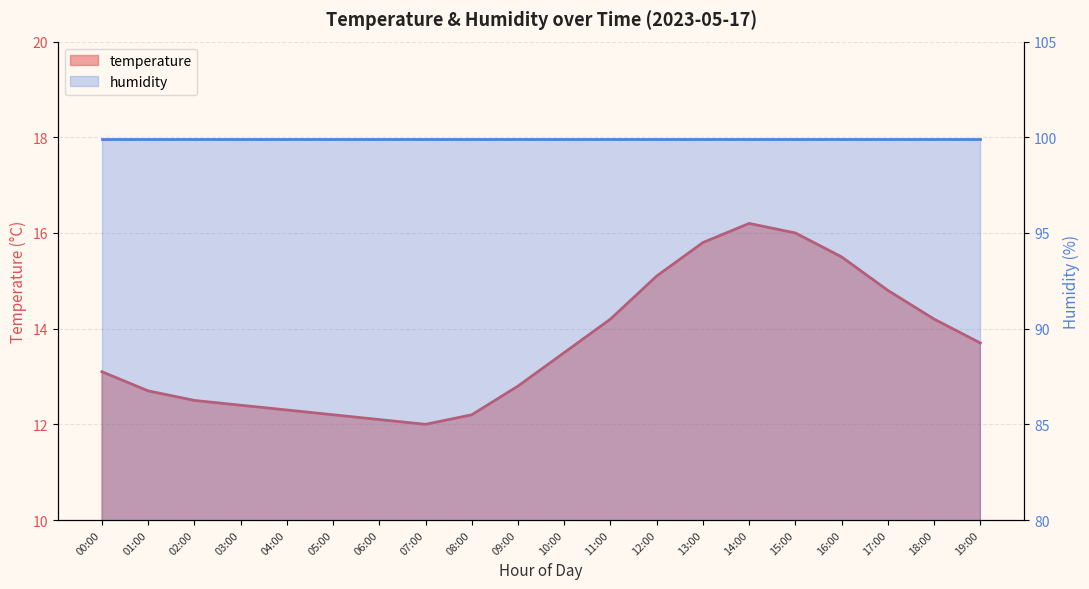

What is the minimum value shown in the chart?

12.0